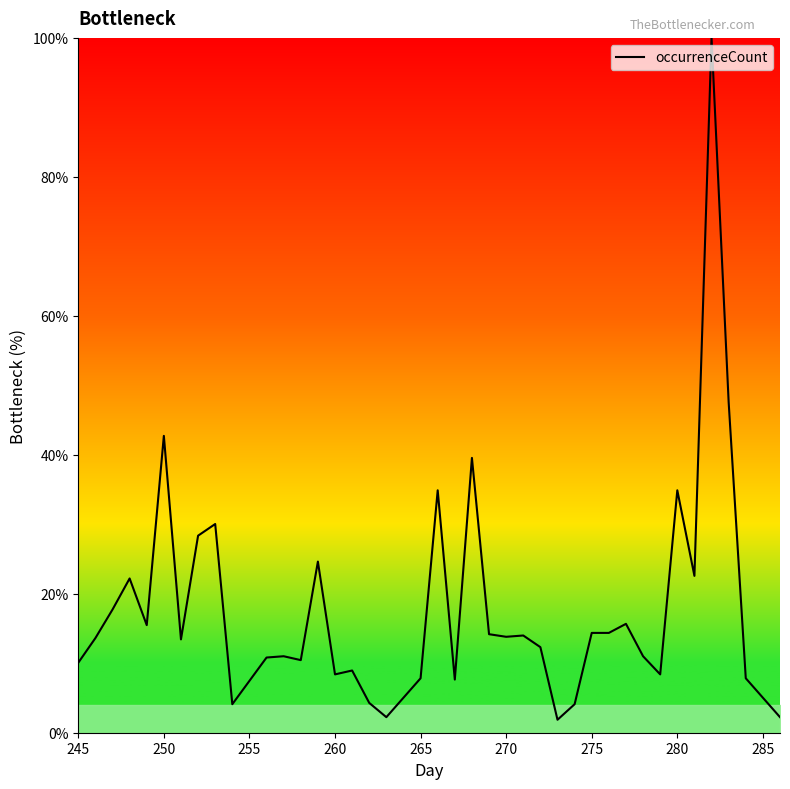

What is the minimum value shown in the chart?

1.9